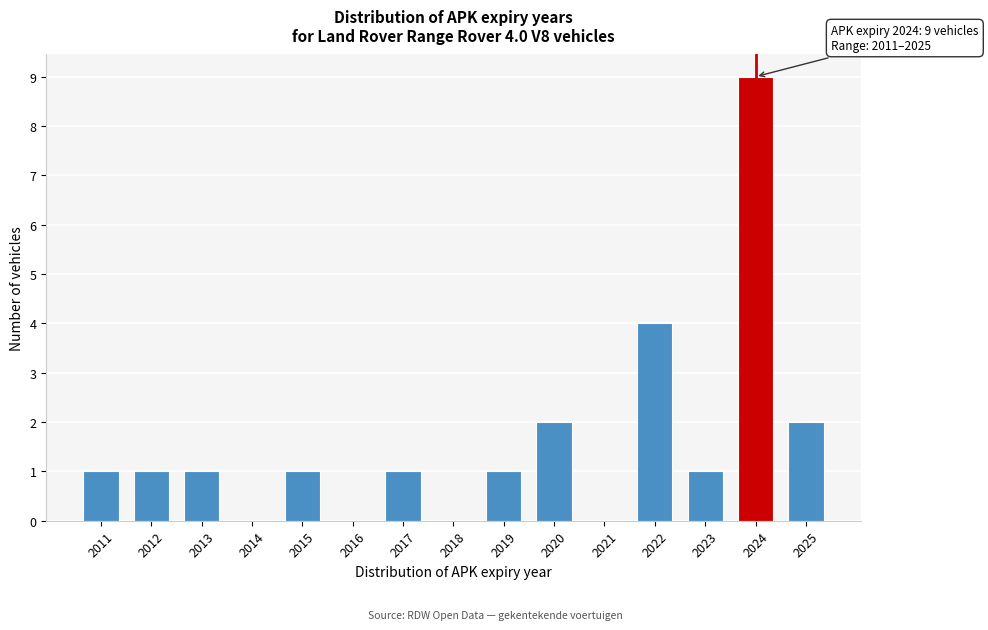

Reading left to right, extract all data points from this chart.

2011=1	2012=1	2013=1	2014=0	2015=1	2016=0	2017=1	2018=0	2019=1	2020=2	2021=0	2022=4	2023=1	2024=9	2025=2